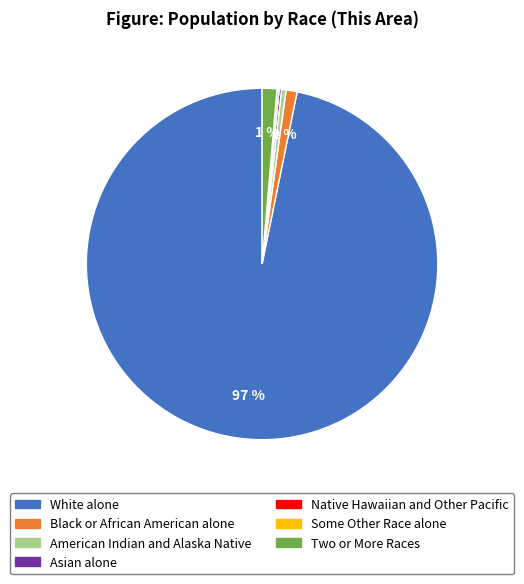

Which category has the biggest portion of the pie?

White alone